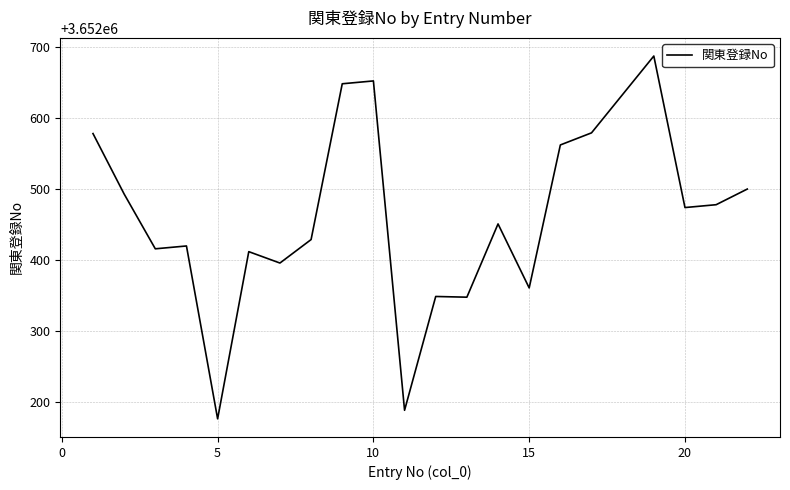

What is the difference between the maximum and minimum values?

510